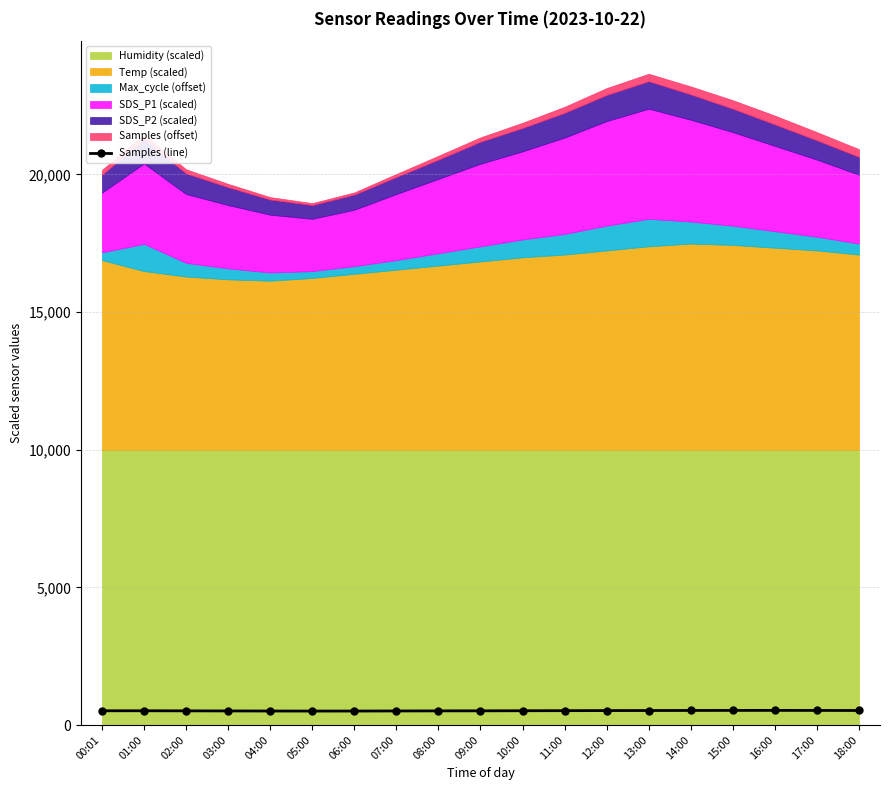

What is the difference between the maximum and minimum values?

25.0